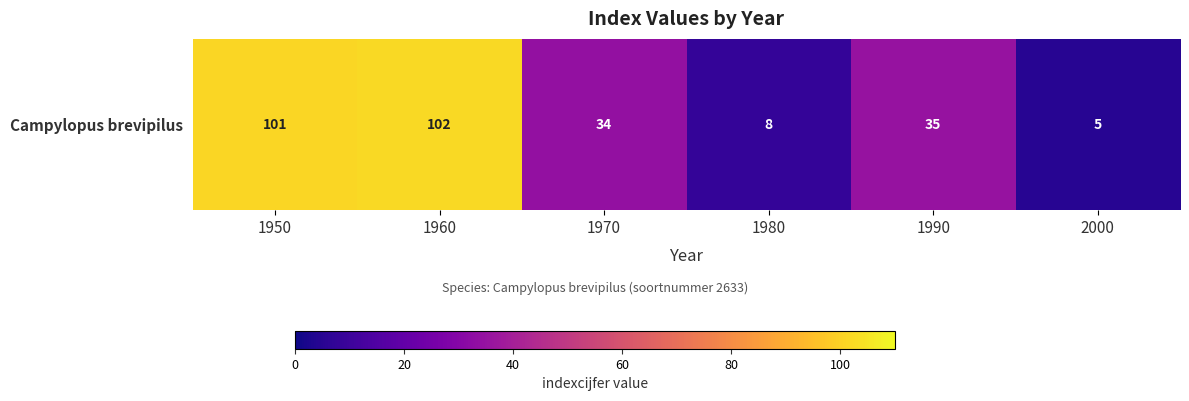

What is the approximate value at 1980?

8